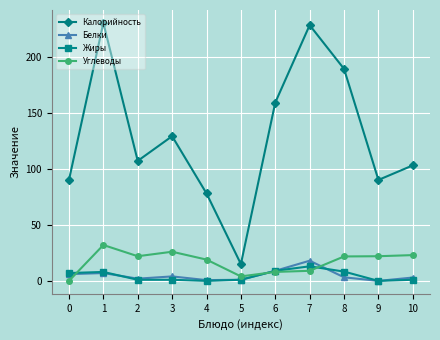

At which category is the sum across all series the highest?

1